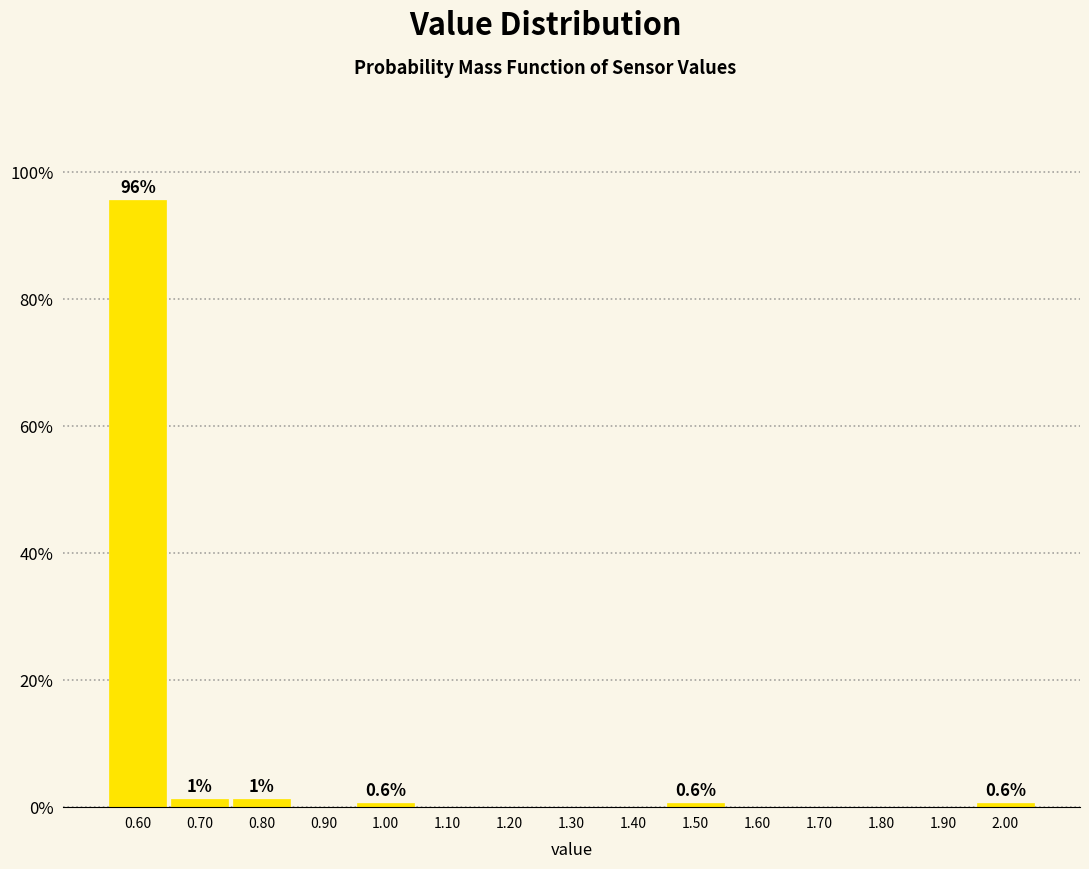

Over which range of the x-axis is the bar tallest?

0.55 to 0.65